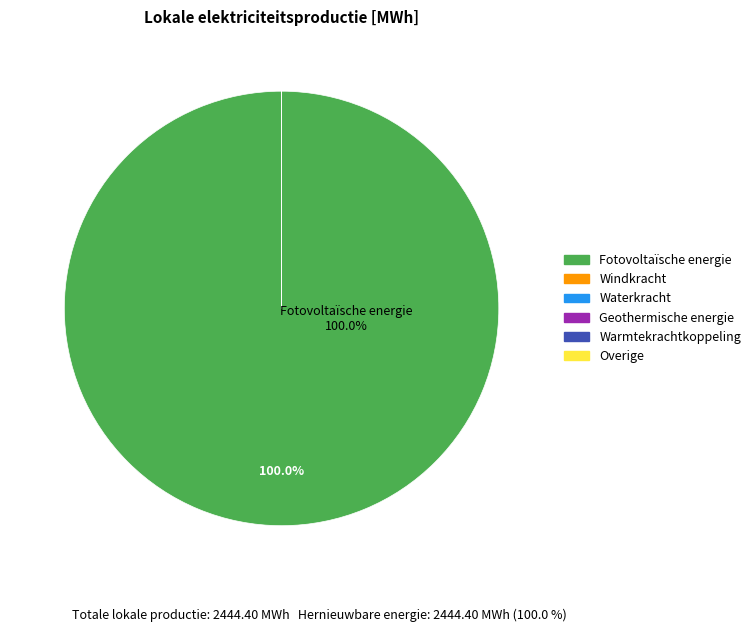

Which slice is the largest?

Fotovoltaïsche energie